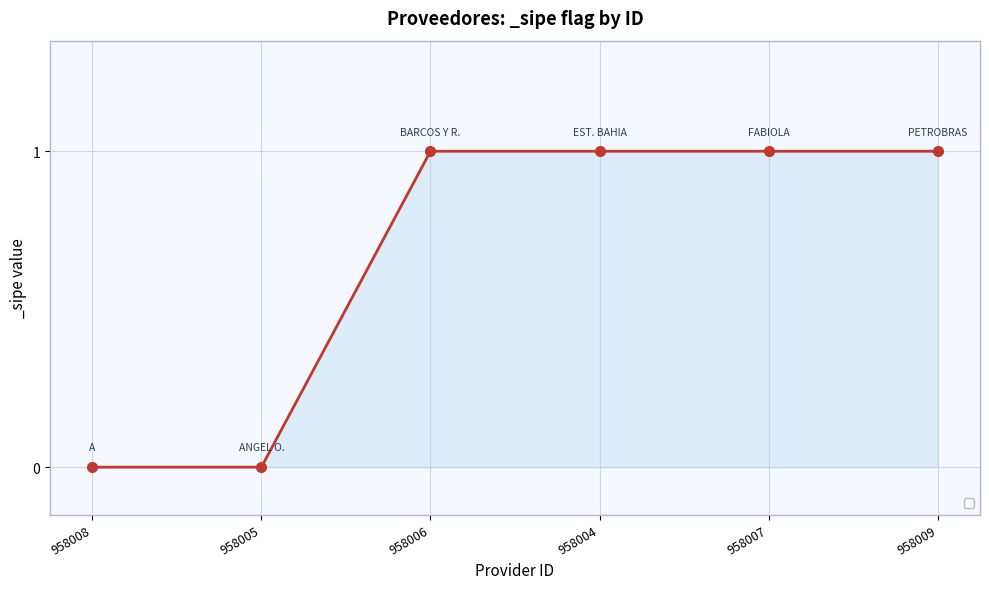

The chart shows a value of 1 at 958006. True or false?

True